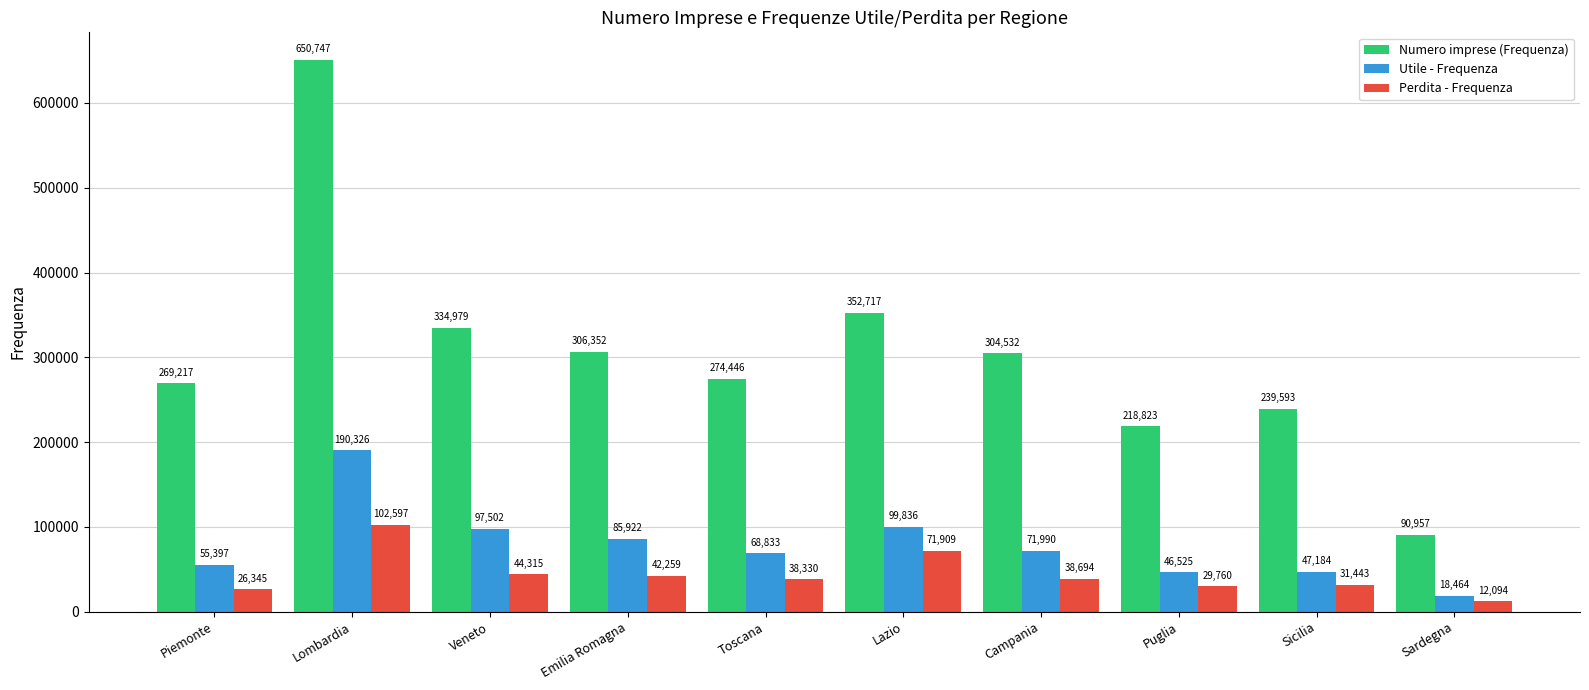

What is the spread (max minus min) of values at Veneto?

290664